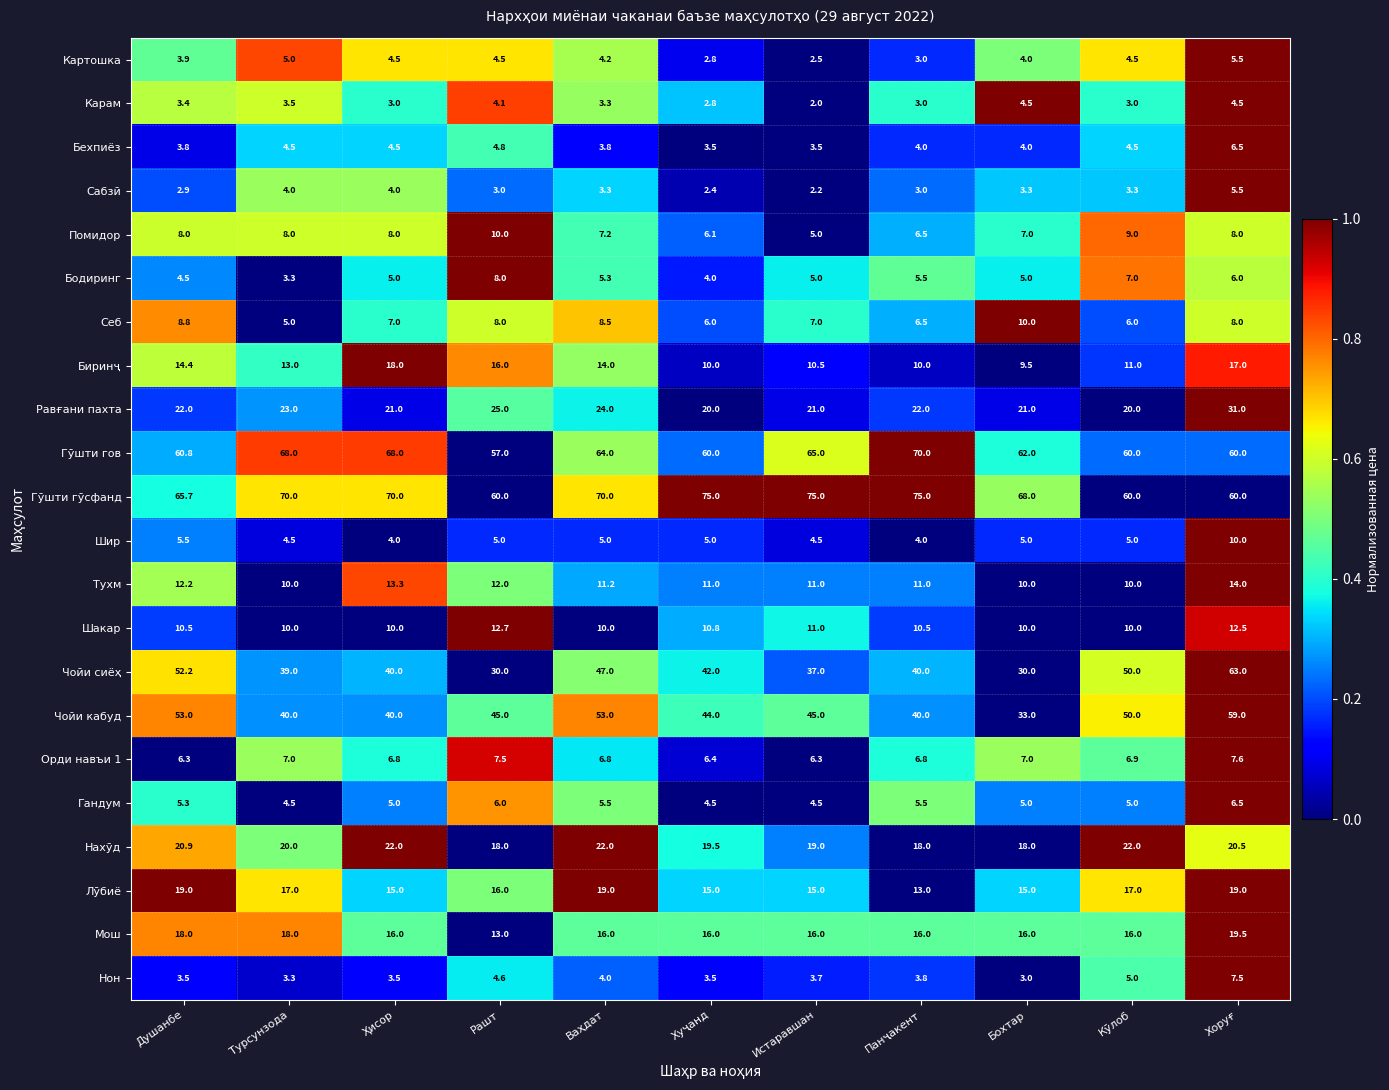

The value of Бехпиёз at Турсунзода is 4.5. True or false?

True